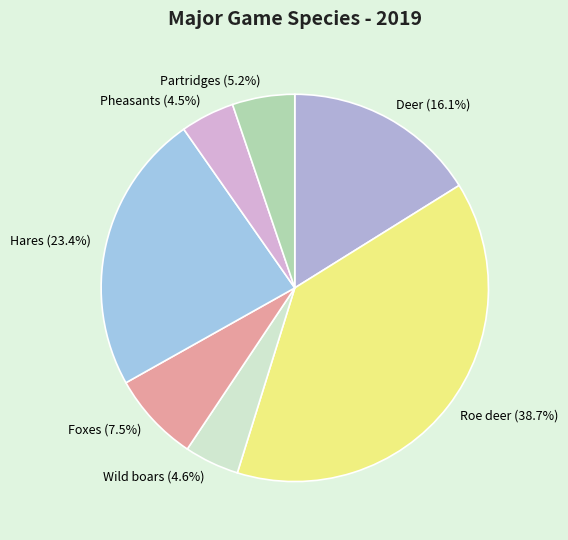

Is it true that Wild boars is 19% of the pie?

False